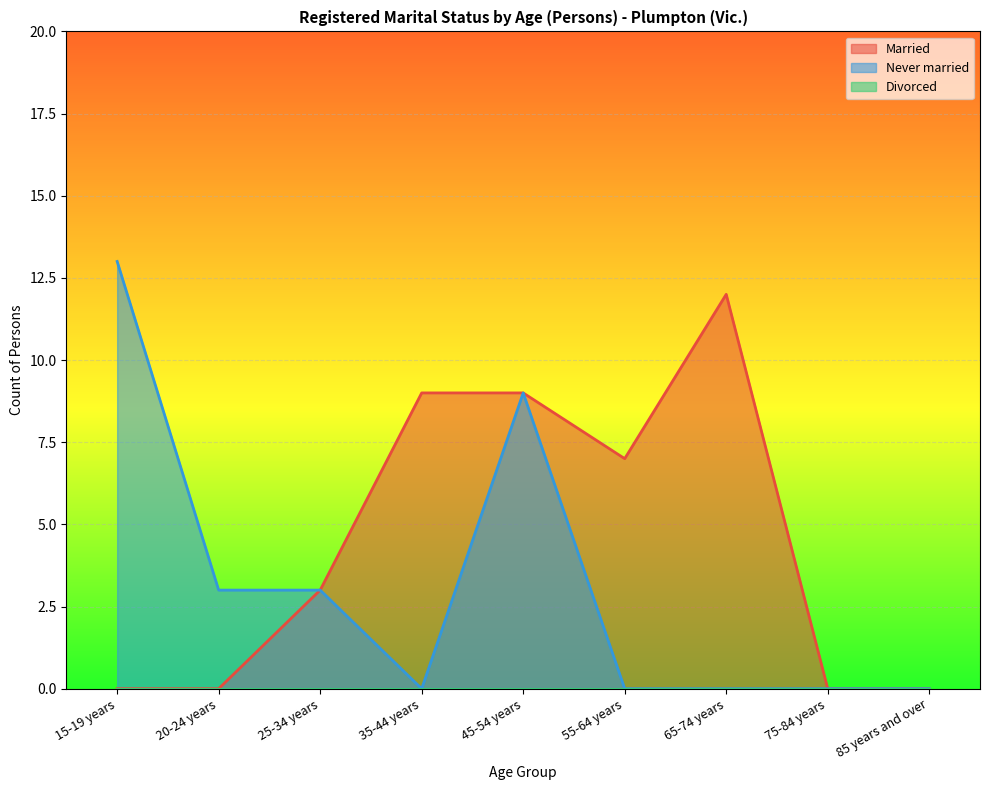

Reading left to right, transcribe all the data shown in this chart.

Married: 15-19 years=0	20-24 years=0	25-34 years=3	35-44 years=9	45-54 years=9	55-64 years=7	65-74 years=12	75-84 years=0	85 years and over=0
Never married: 15-19 years=13	20-24 years=3	25-34 years=3	35-44 years=0	45-54 years=9	55-64 years=0	65-74 years=0	75-84 years=0	85 years and over=0